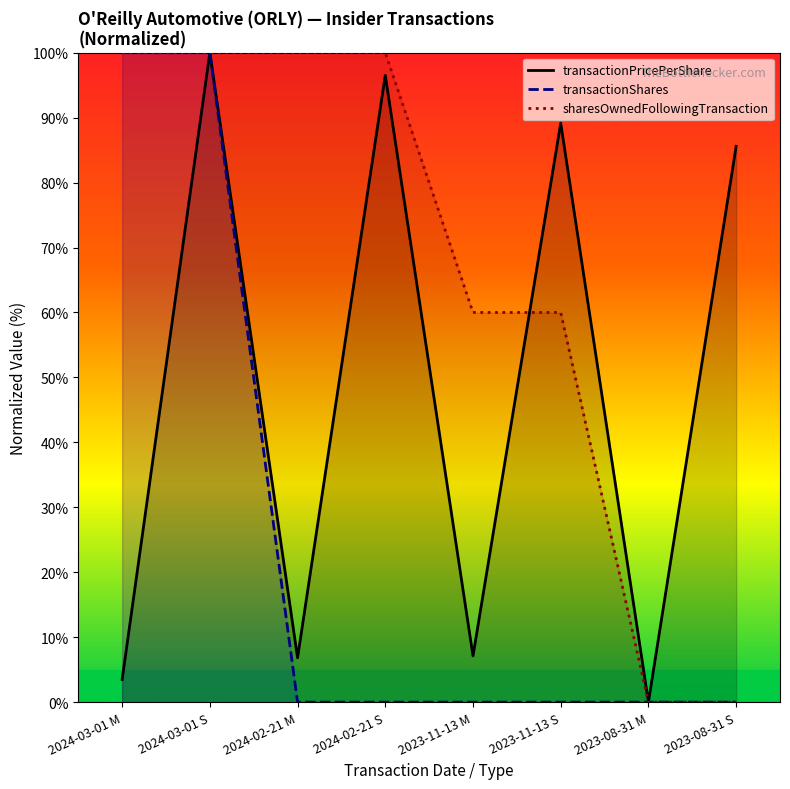

Rank the series at 2024-02-21 S from lowest to highest value.

transactionShares, transactionPricePerShare, sharesOwnedFollowingTransaction